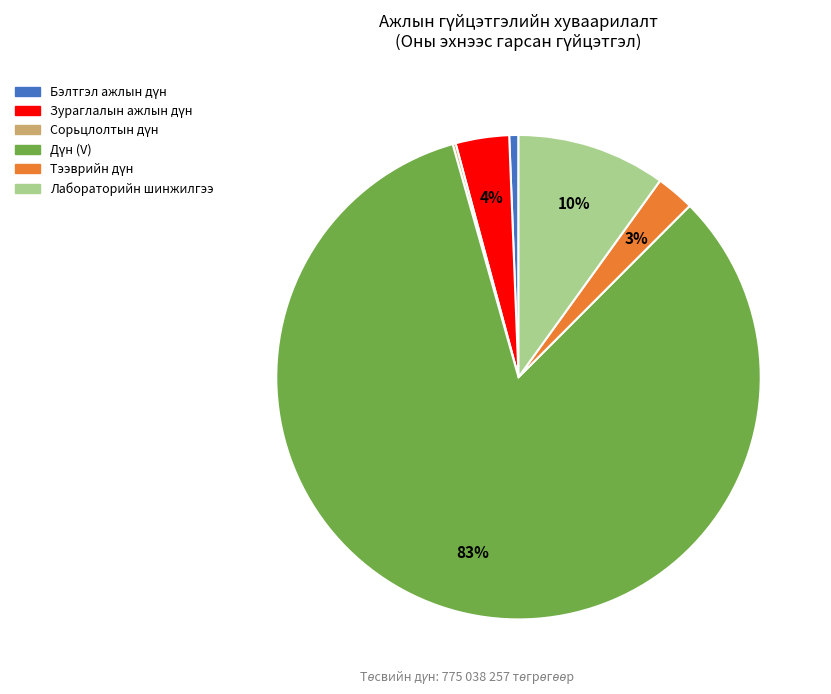

To the nearest percent, what is the average slice percentage?

17%